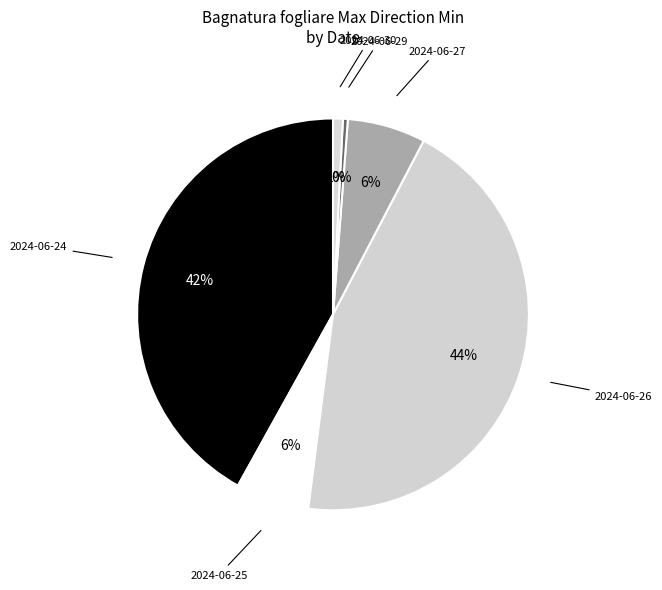

Count the number of slices in the pie.

6